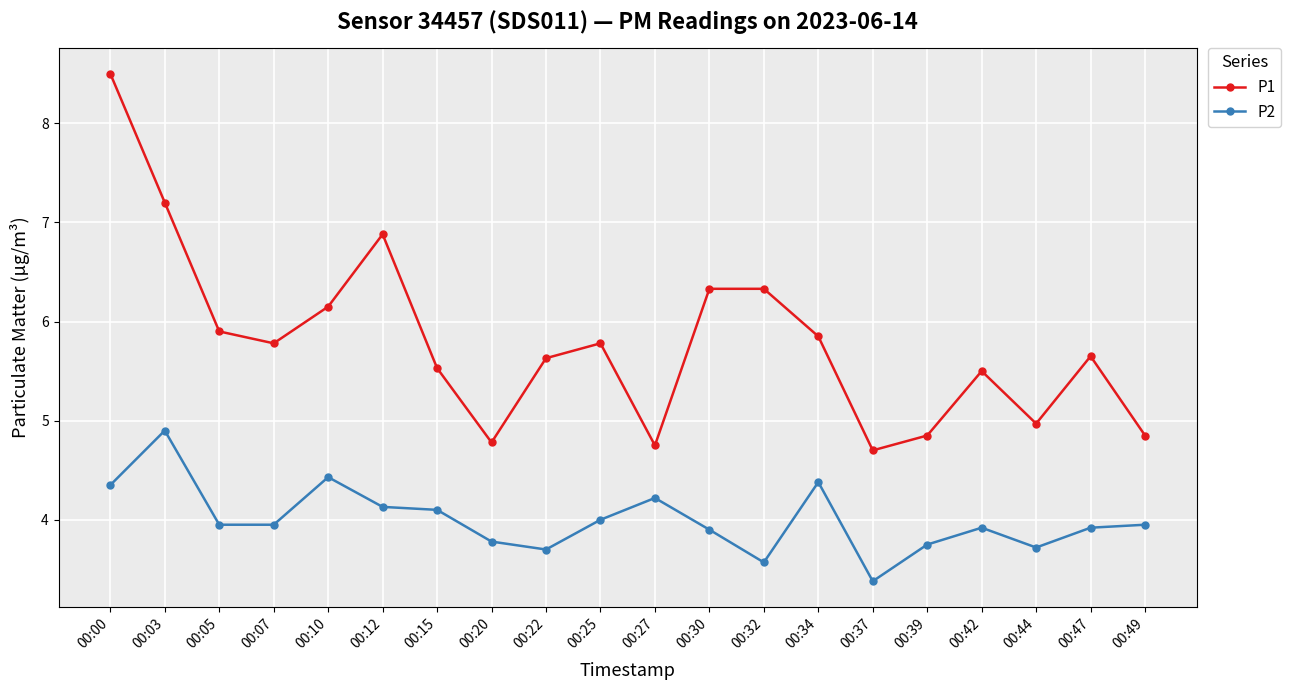

Which category has the highest value across all series?

00:00